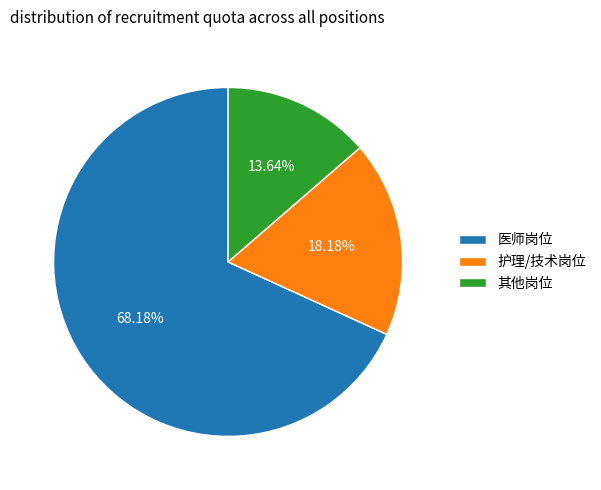

Which has a higher value, 其他岗位 or 医师岗位?

医师岗位